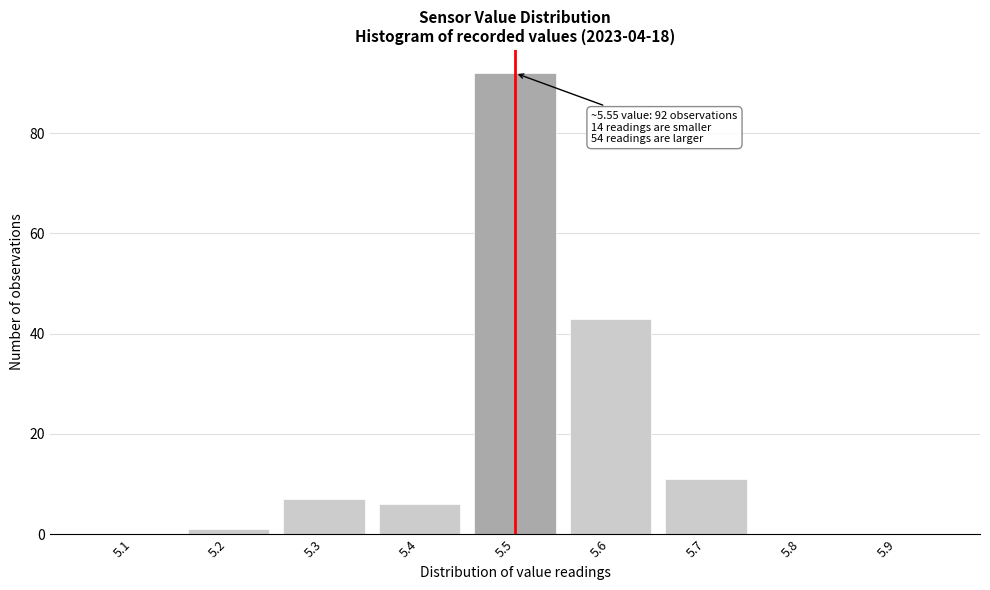

Reading right to left, list all the values displayed in this chart.

5.9=0	5.8=0	5.7=11	5.6=43	5.5=92	5.4=6	5.3=7	5.2=1	5.1=0